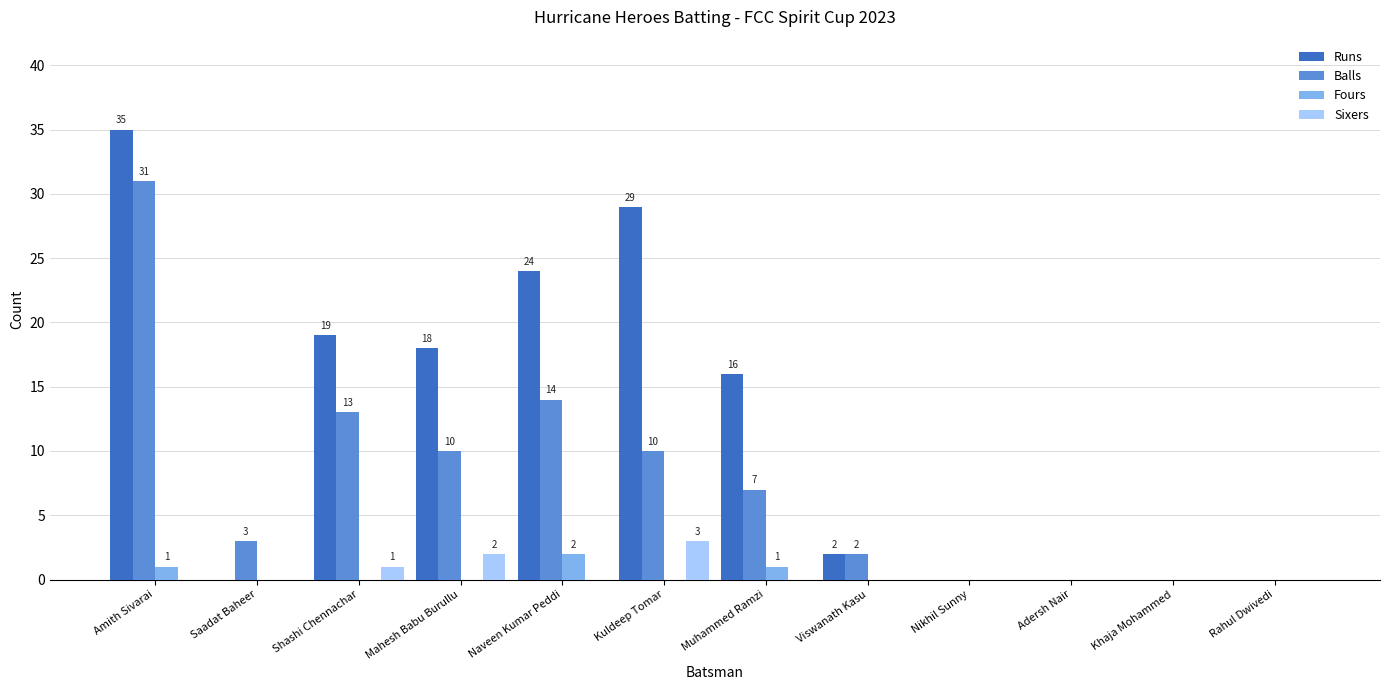

At which category is the sum across all series the highest?

Amith Sivarai